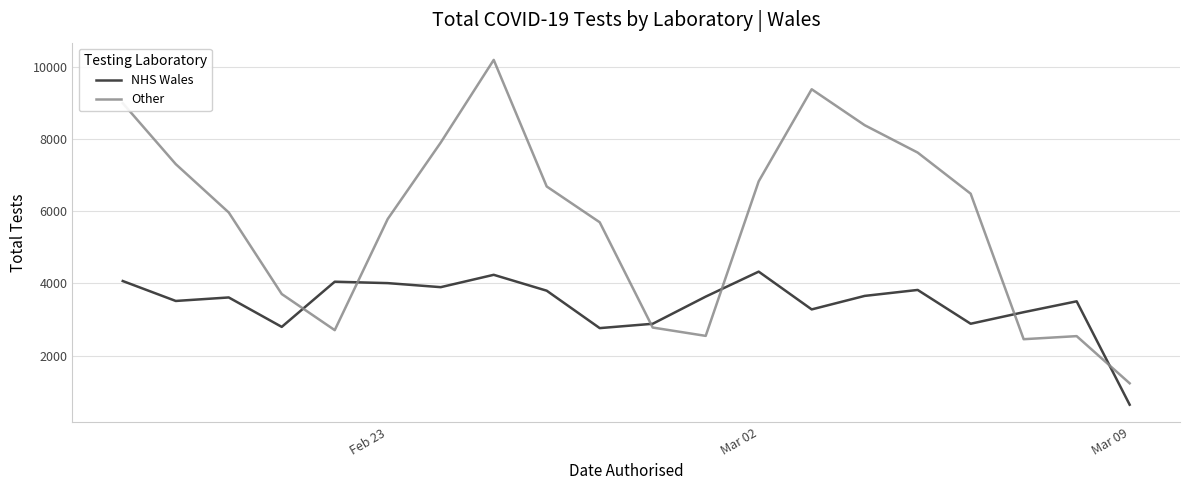

Which series has the largest range (max minus min)?

Other